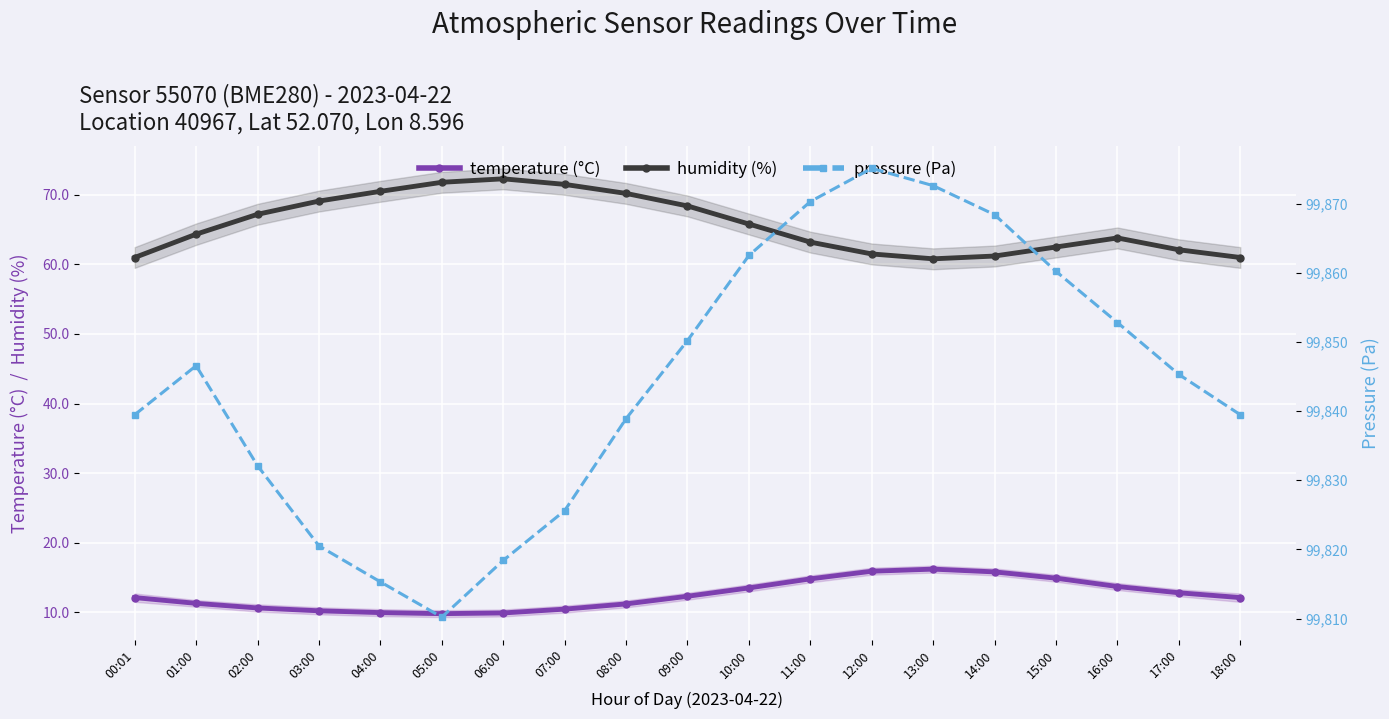

List the series in order of their peak value, lowest first.

temperature (°C), humidity (%), pressure (Pa)